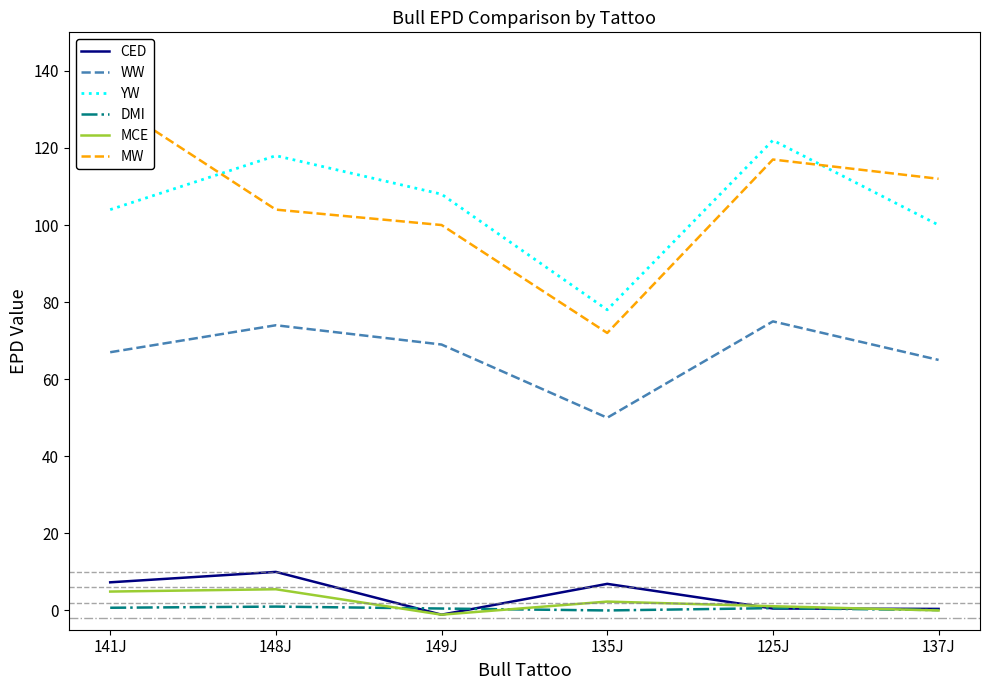

What are all the series names shown in the legend?

CED, WW, YW, DMI, MCE, MW